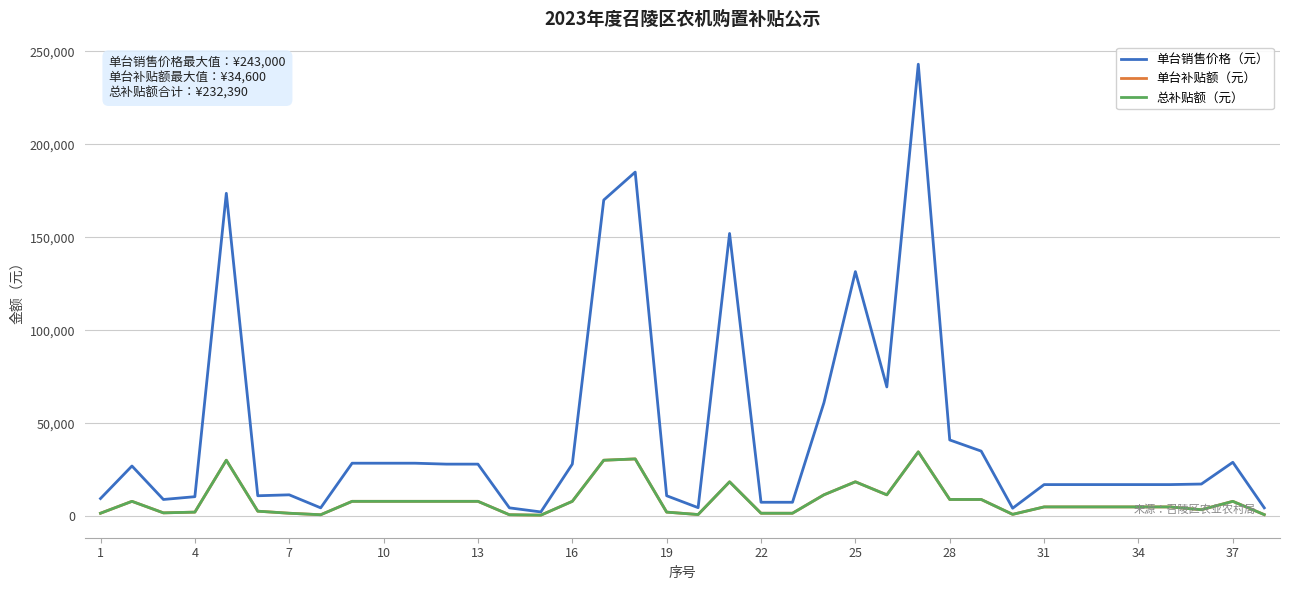

What is the difference between the second highest and second lowest values in the 单台销售价格（元） series?

180700